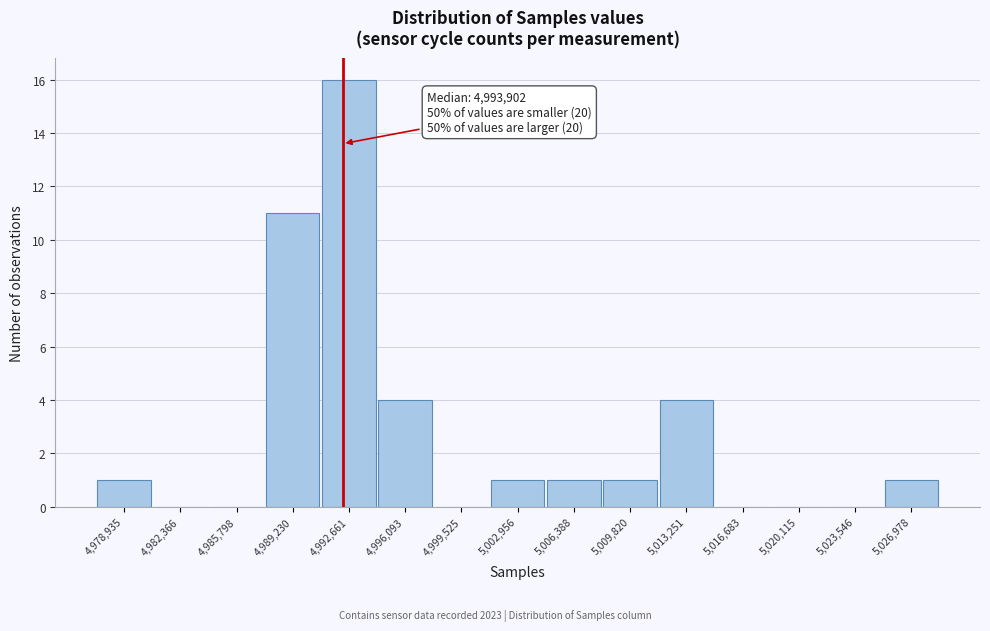

Reading left to right, transcribe all the data shown in this chart.

4,978,935=1	4,982,366=0	4,985,798=0	4,989,230=11	4,992,661=16	4,996,093=4	4,999,525=0	5,002,956=1	5,006,388=1	5,009,820=1	5,013,251=4	5,016,683=0	5,020,115=0	5,023,546=0	5,026,978=1